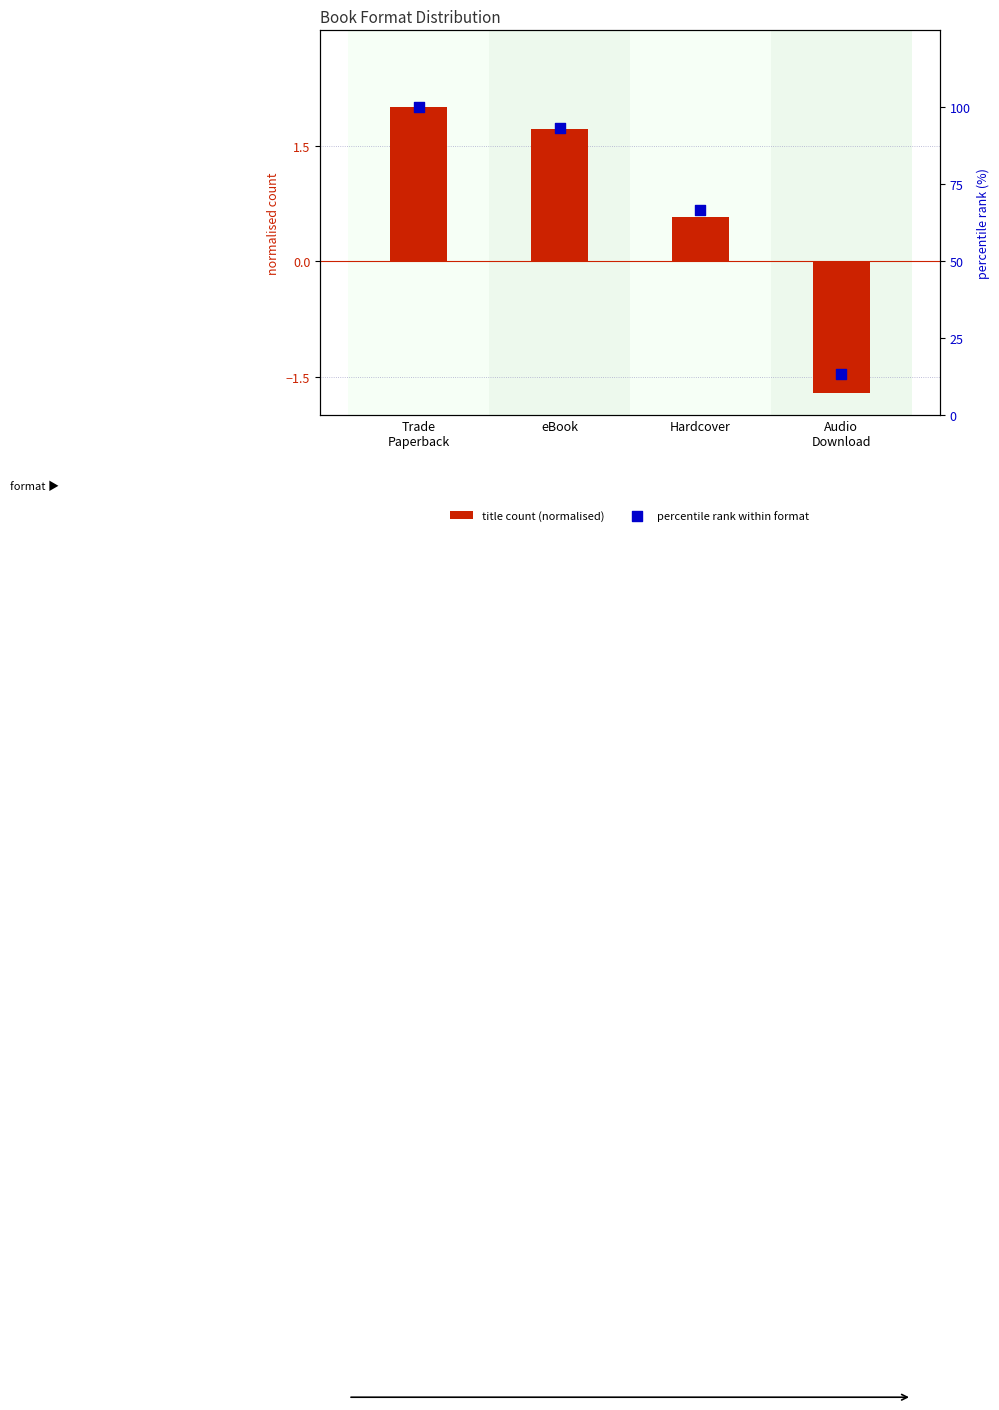

Which series has the largest Y range (max minus min)?

percentile rank within format